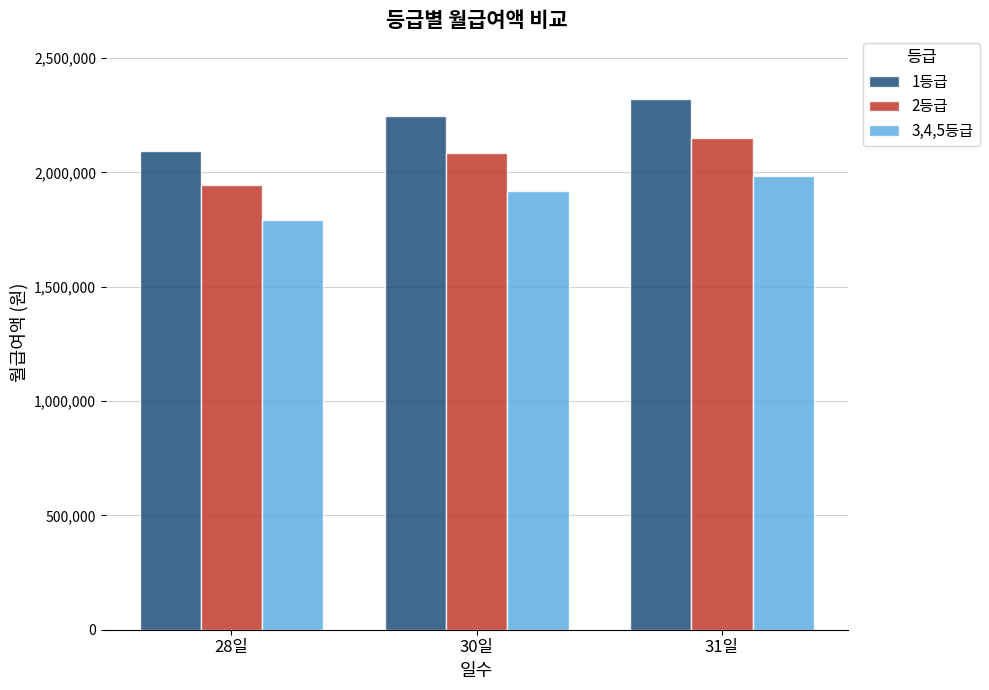

Reading left to right, transcribe all the data shown in this chart.

1등급: 2095800	2245500	2320350
2등급: 1944600	2083500	2152950
3,4,5등급: 1793120	1921200	1985240